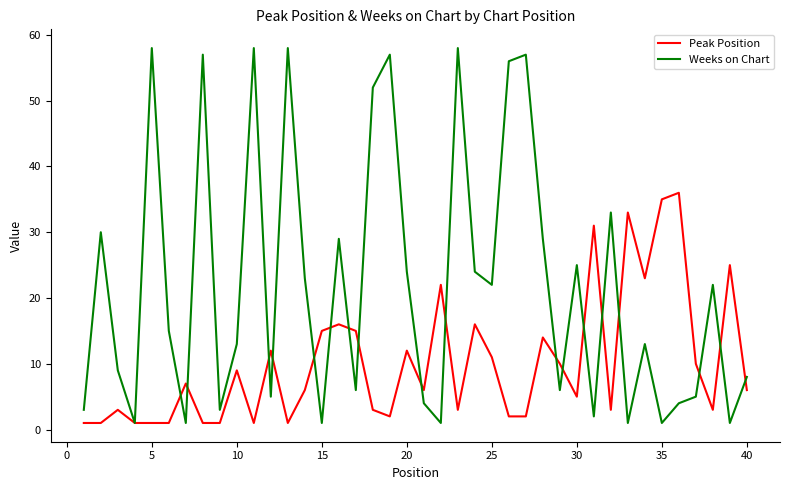

Reading right to left, extract all data points from this chart.

Peak Position: 6	25	3	10	36	35	23	33	3	31	5	10	14	2	2	11	16	3	22	6	12	2	3	15	16	15	6	1	12	1	9	1	1	7	1	1	1	3	1	1
Weeks on Chart: 8	1	22	5	4	1	13	1	33	2	25	6	29	57	56	22	24	58	1	4	24	57	52	6	29	1	23	58	5	58	13	3	57	1	15	58	1	9	30	3